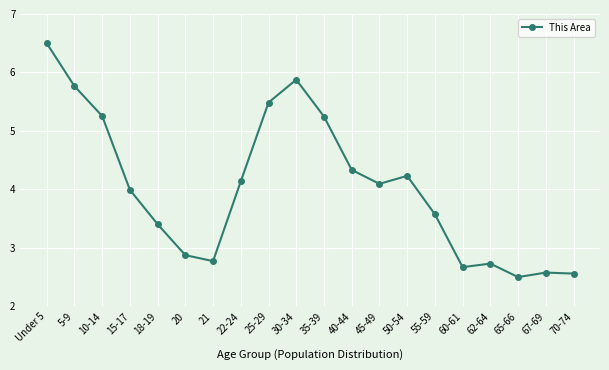

Between 67-69 and 65-66, which is larger?

67-69